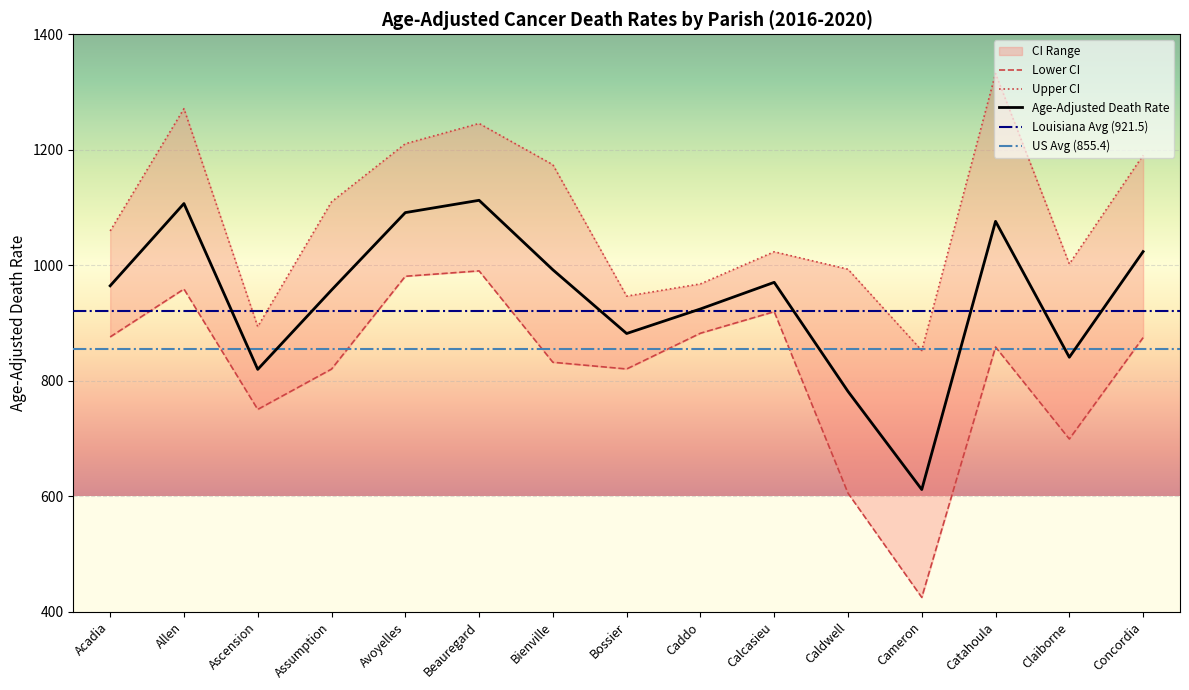

At which label does Age-Adjusted Death Rate first exceed 964?

Acadia